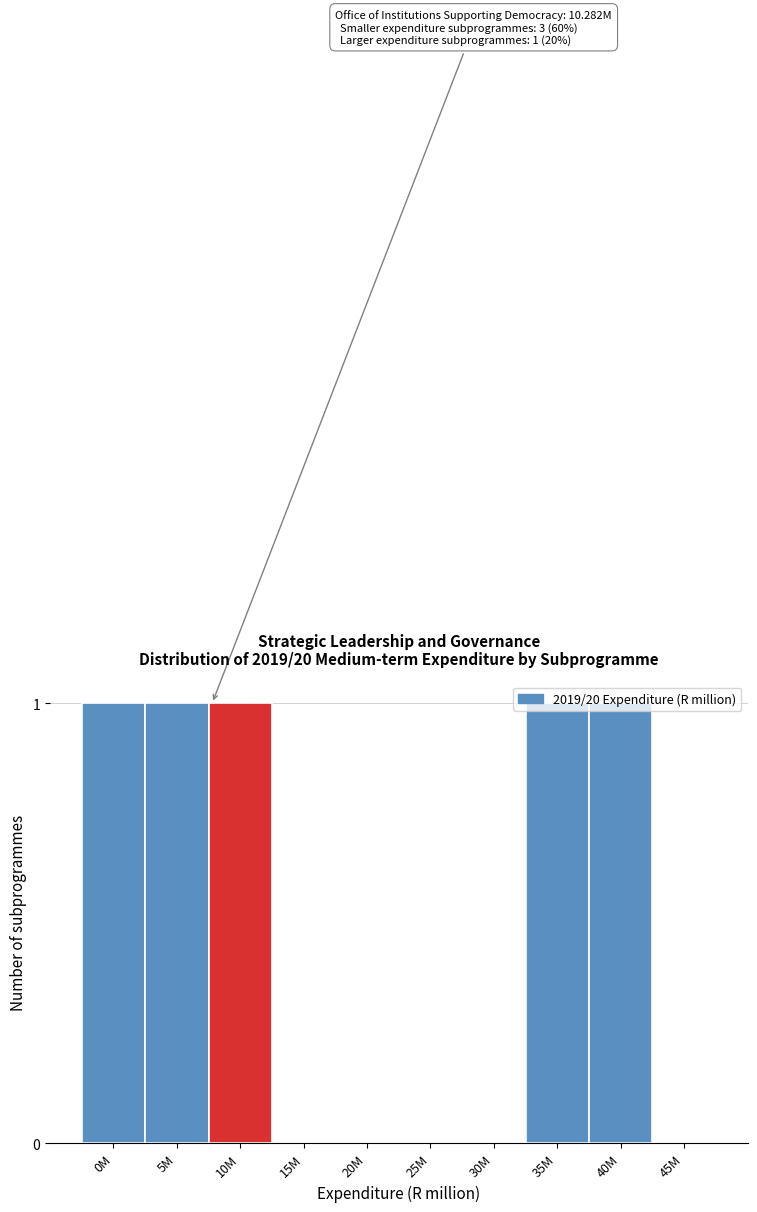

Is it true that the value at 0M is 0?

False